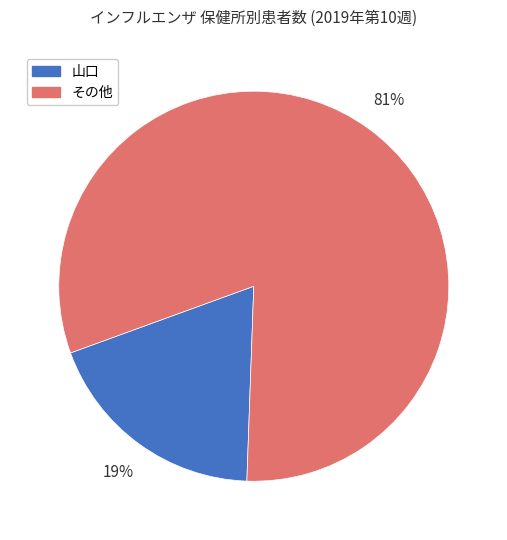

To the nearest percent, what is the difference between the largest and smallest slice percentages?

62%